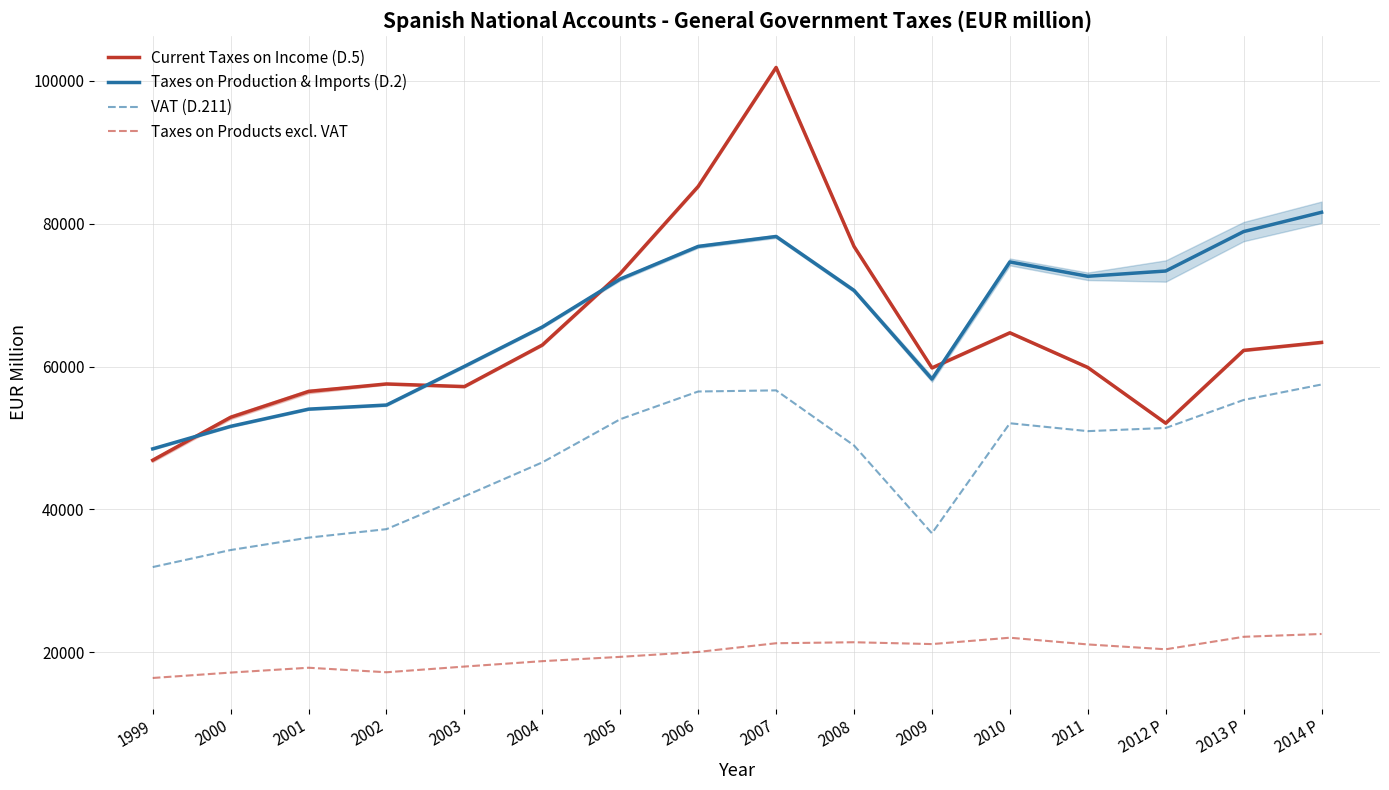

True or false: VAT (D.211) and Current Taxes on Income (D.5) cross at least once.

False